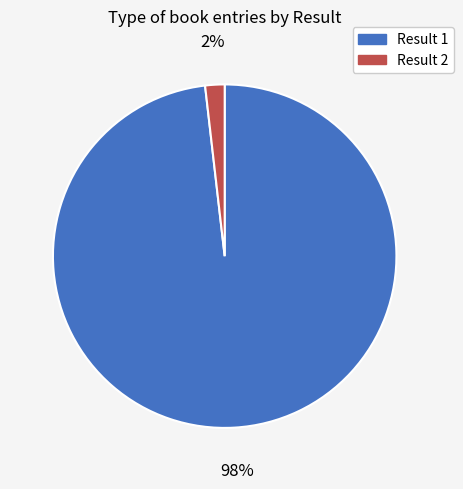

To the nearest percent, what is the difference between the largest and smallest slice percentages?

96%